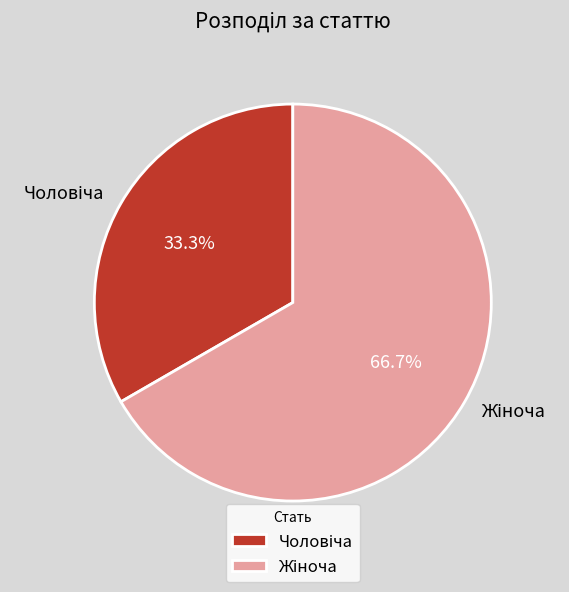

How many slices are in this pie chart?

2